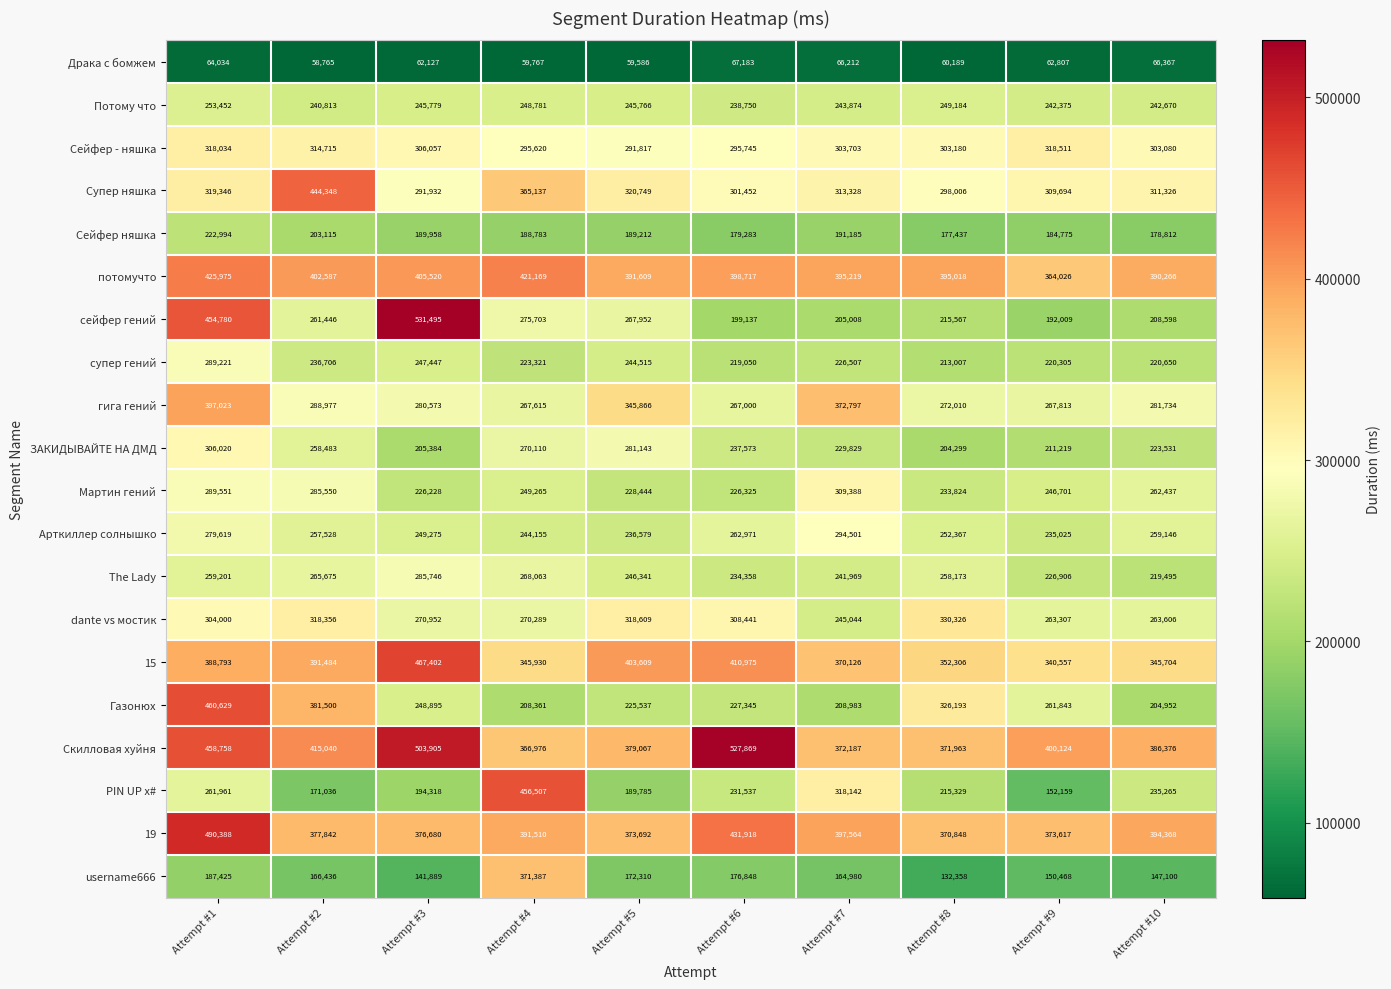

Which label corresponds to the largest value in the chart?

Attempt #3